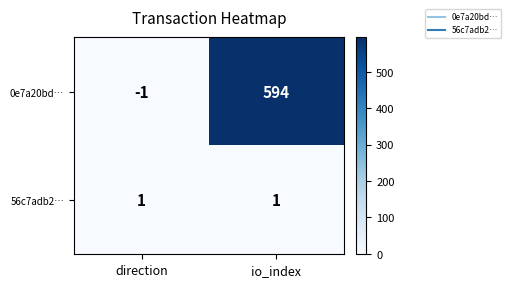

True or false: 0e7a20bd… has a value of 594 at io_index.

True